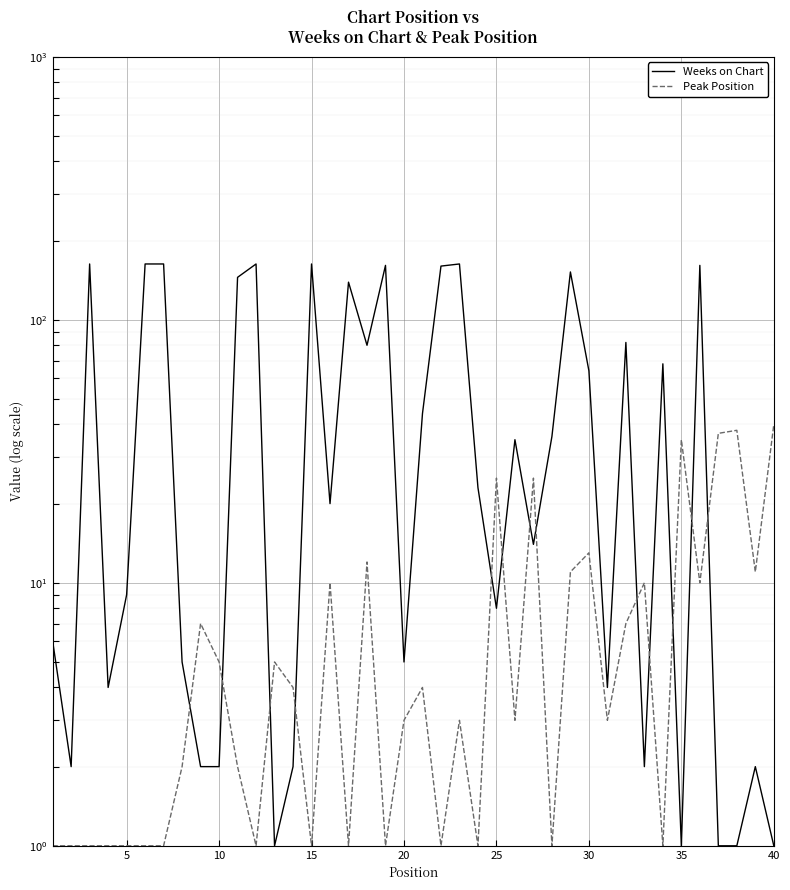

How many values in the Weeks on Chart series are below 23?

20